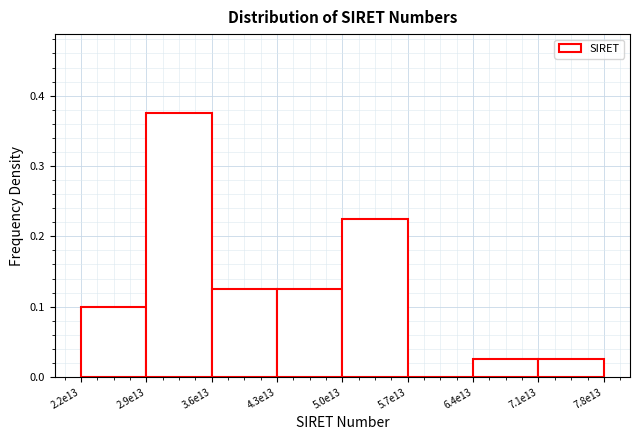

Is it true that the value at 2.2e13 is 0.1?

True